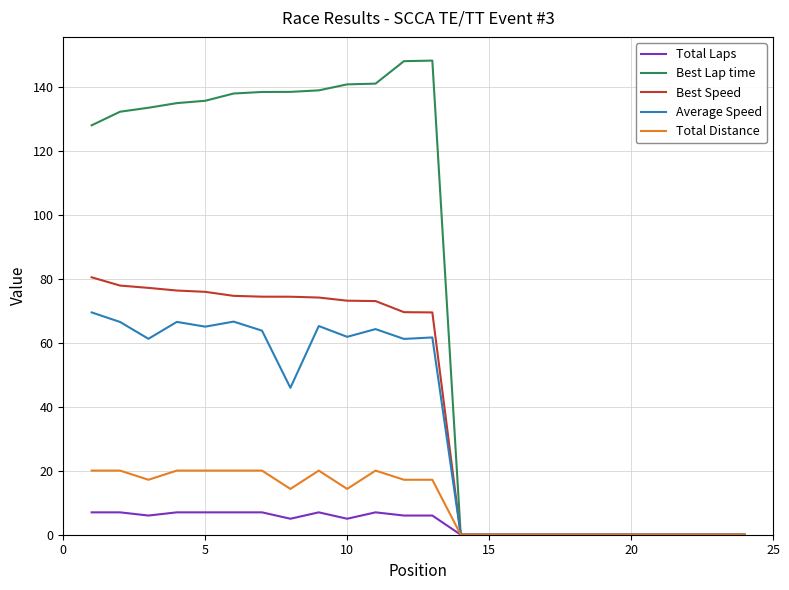

Which series has the widest spread of values?

Best Lap time